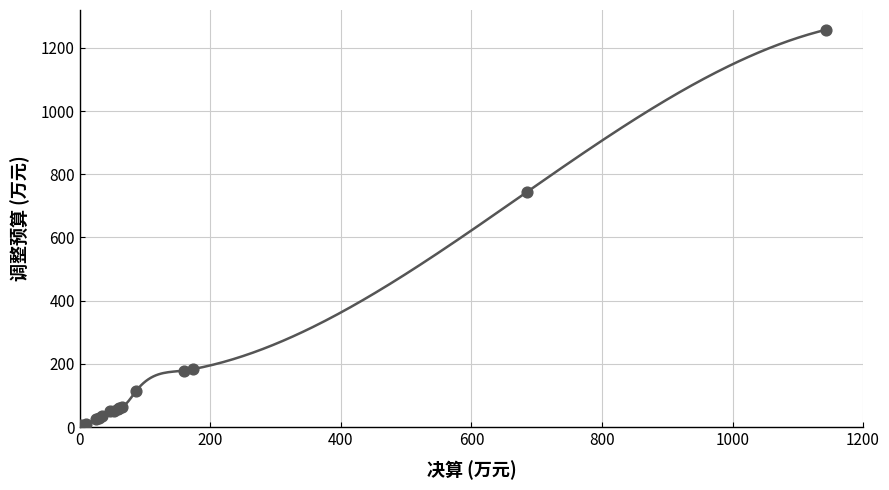

What Y value in the scatter plot is closest to 631?

744